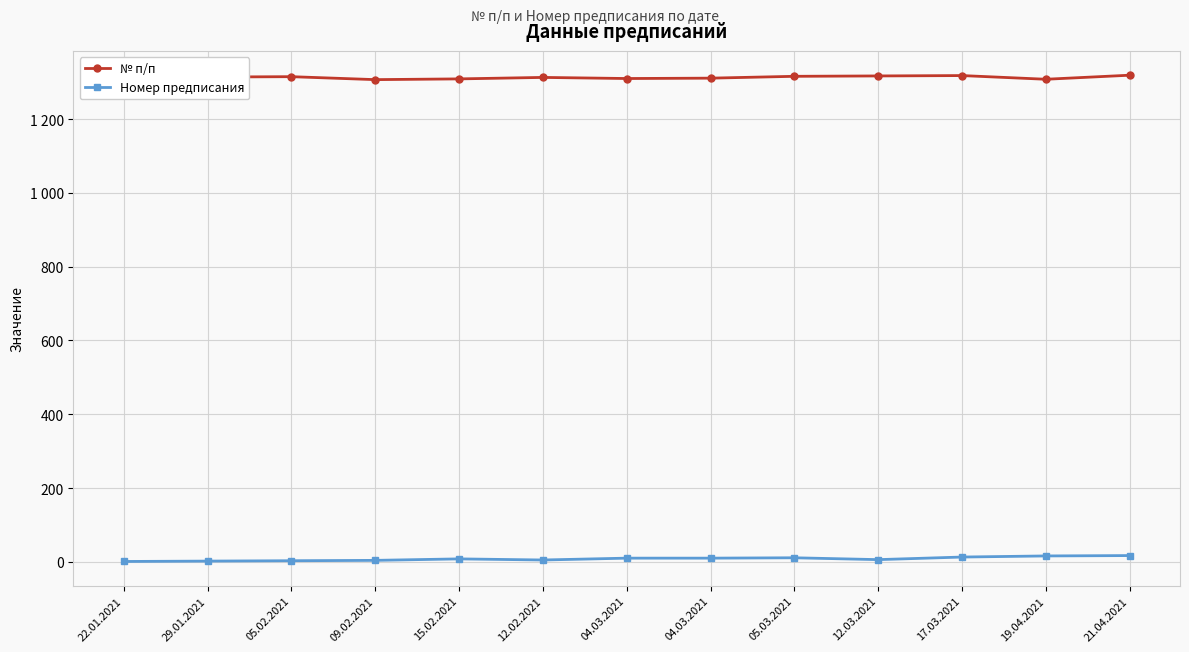

At 05.02.2021, list the series in order from largest to smallest.

№ п/п, Номер предписания